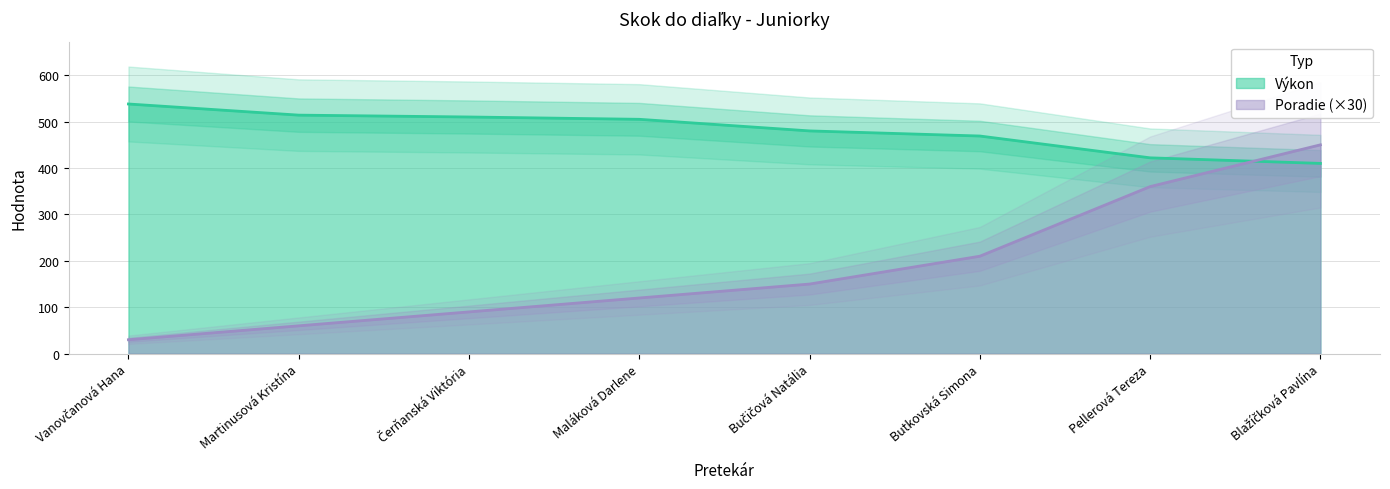

What is the sum of all Výkon values?

3848